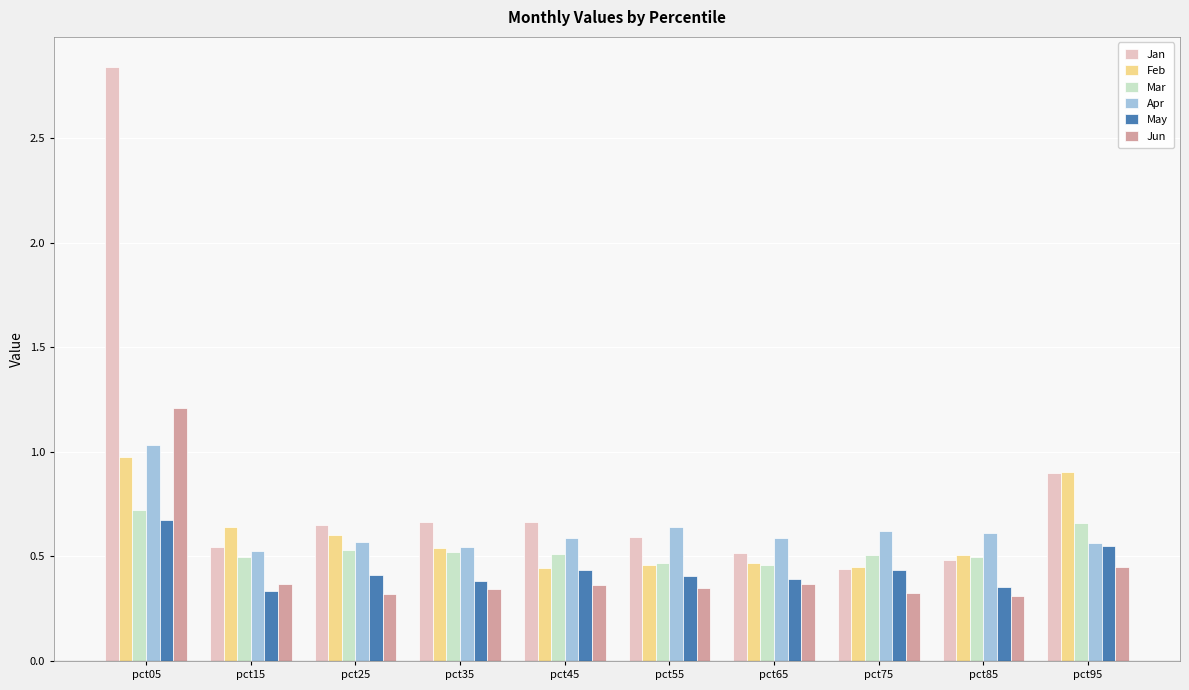

What is the difference between the highest and lowest values at pct05?

2.2